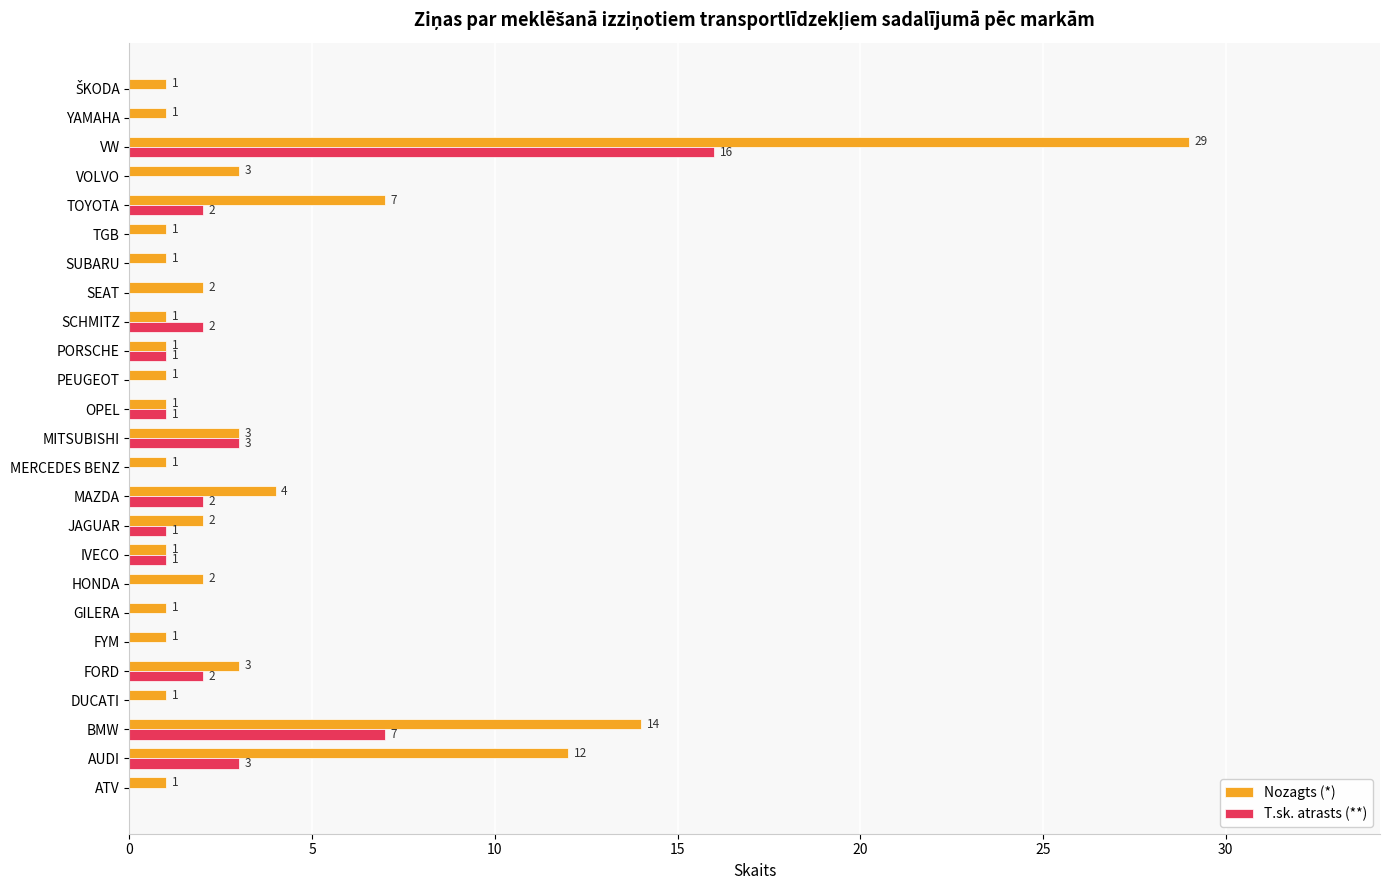

Which series changed the most between HONDA and SCHMITZ?

T.sk. atrasts (**)